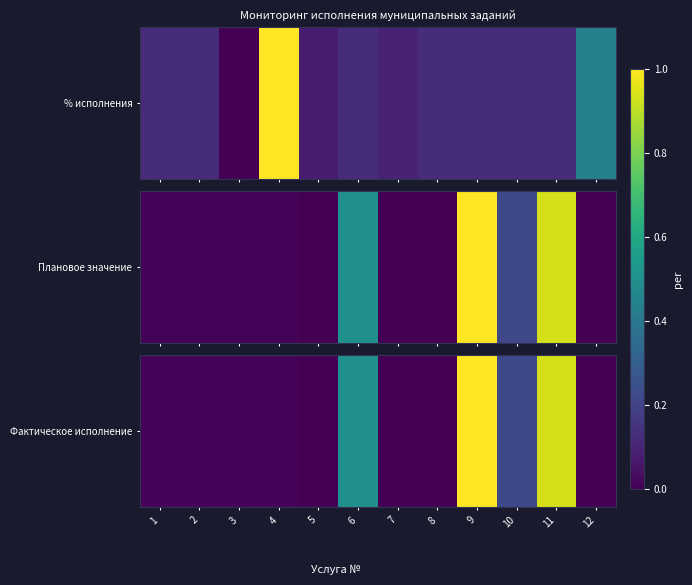

Approximately how many times larger is the value at 10 compared to 9?

0.2